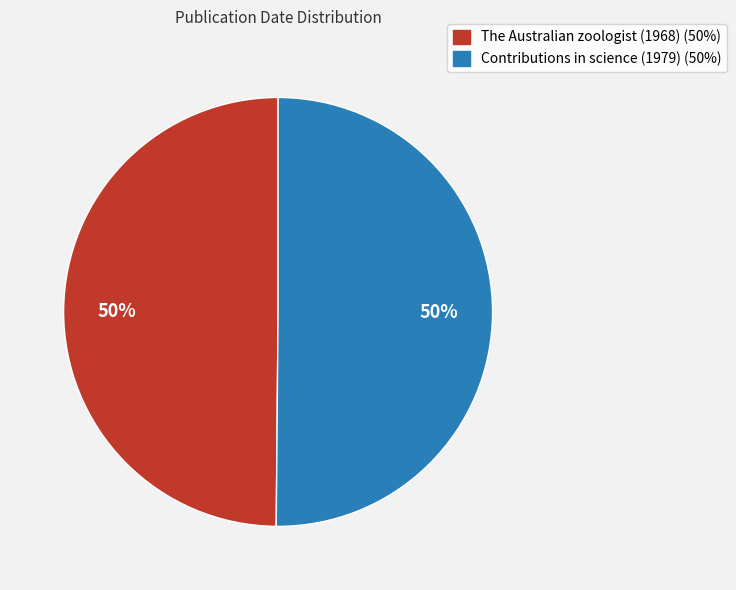

To the nearest percent, what is the combined percentage of Contributions in science (1979) and The Australian zoologist (1968)?

100%